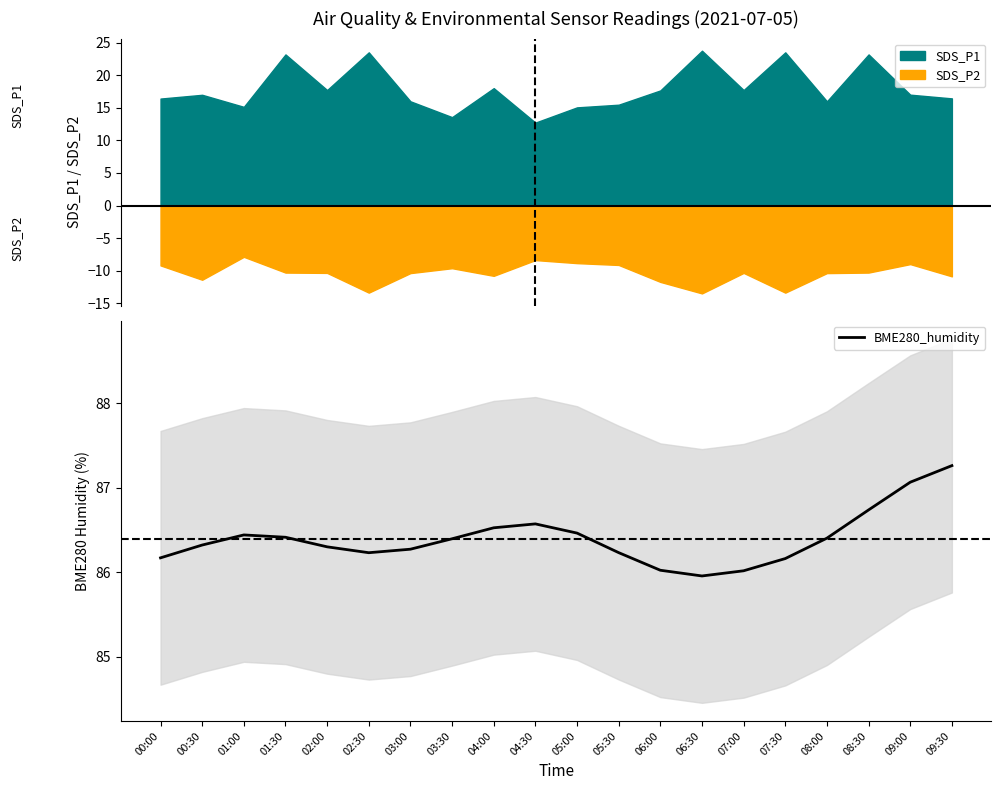

How many points are higher than both their immediate neighbors (excluding endpoints)?

2